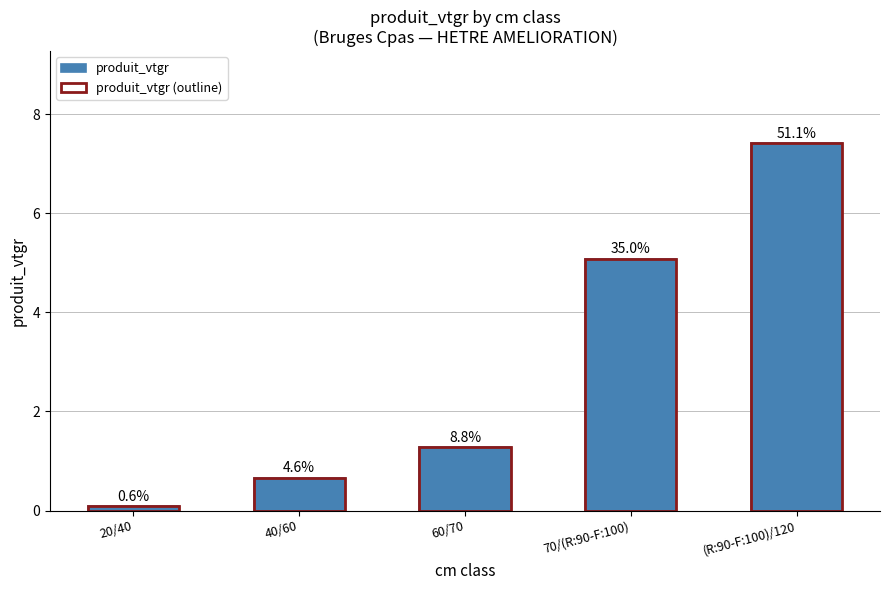

Which series has the widest spread of values?

produit_vtgr